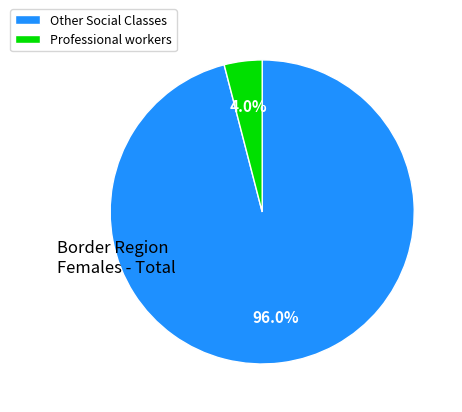

Which has a higher value, Professional workers or Other Social Classes?

Other Social Classes